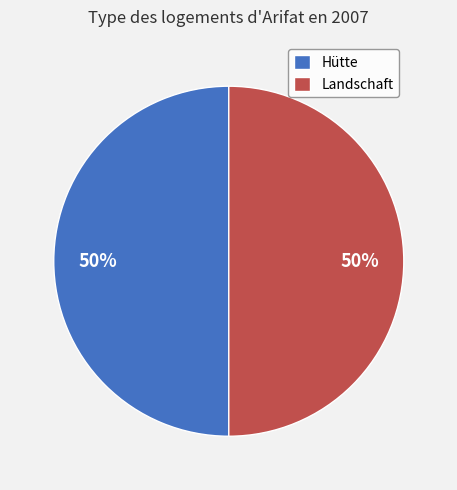

Is it true that Landschaft is 65% of the pie?

False